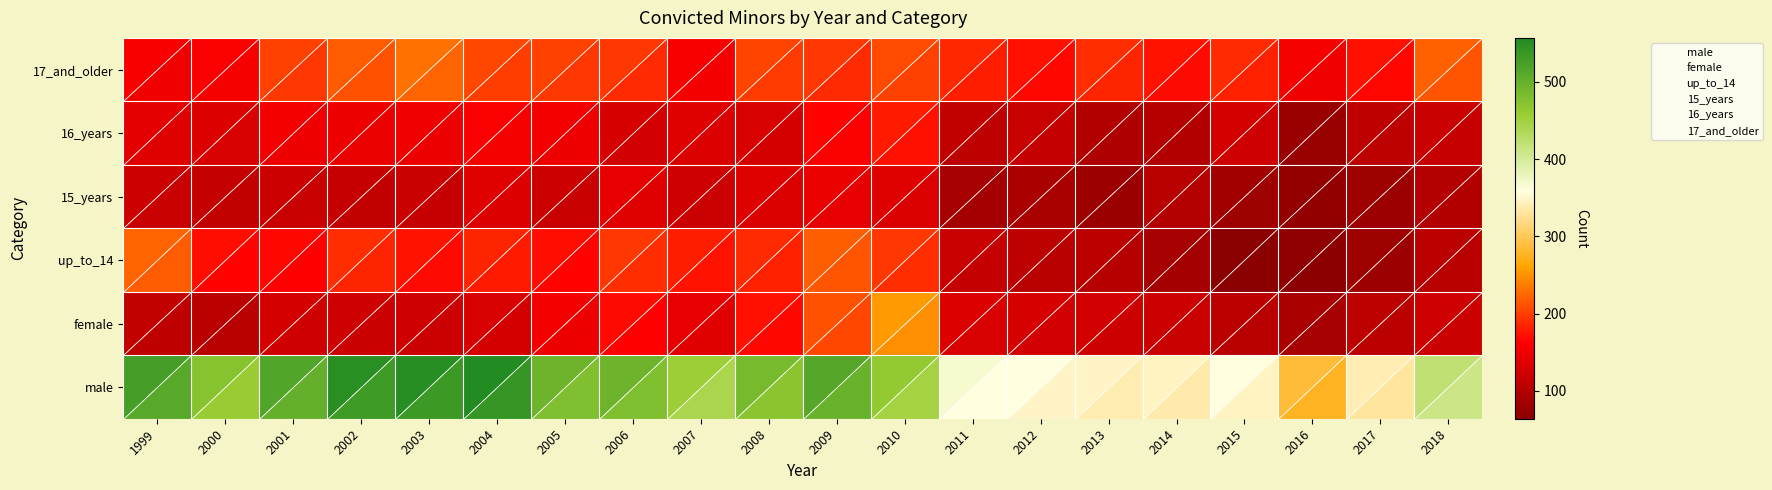

Which series changed the most between 2012 and 2013?

male